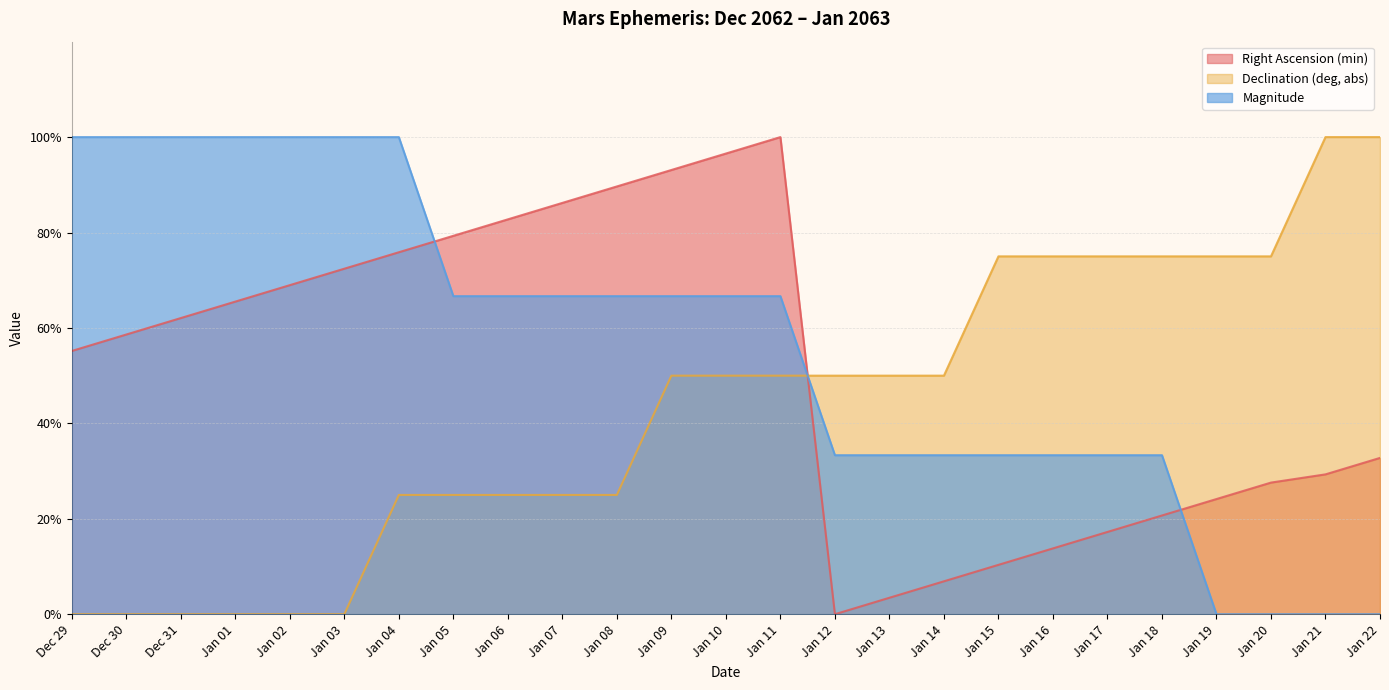

List the series in order of their overall mean, lowest first.

Declination (deg, abs), Right Ascension (min), Magnitude